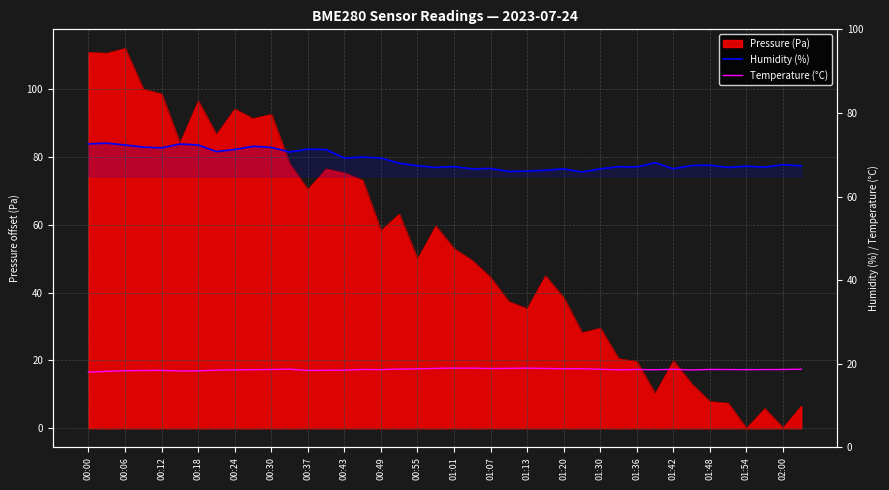

At which label does Humidity (%) first exceed 67?

00:00